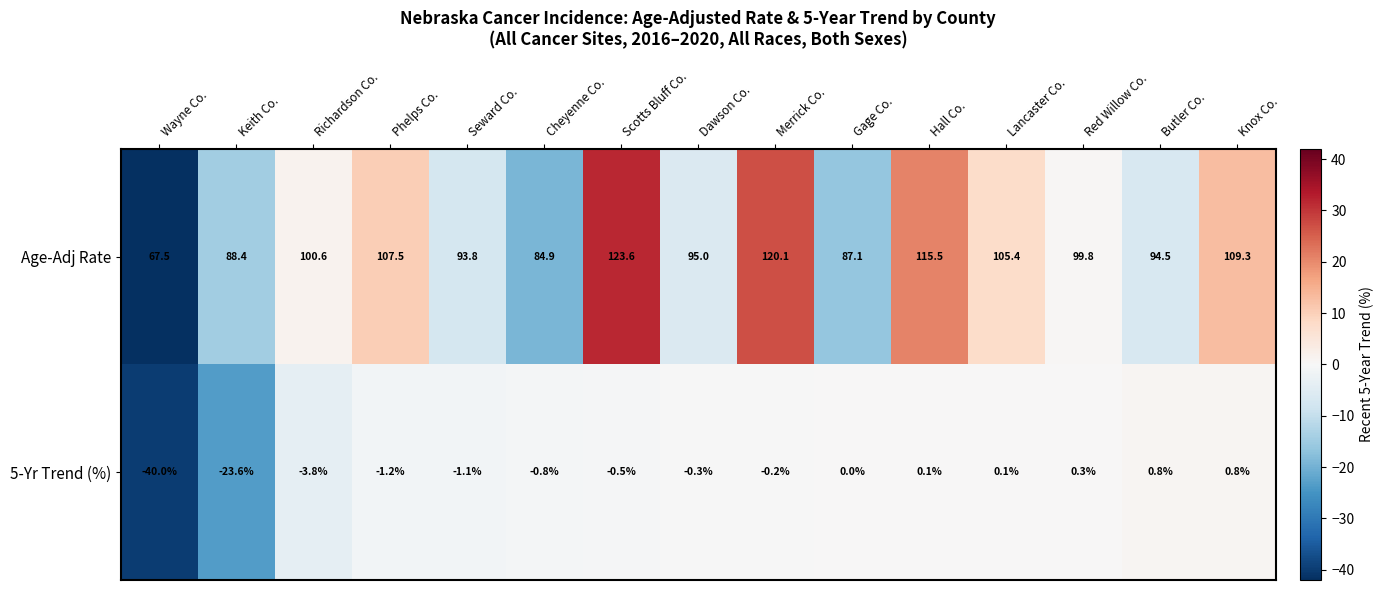

Rank the series at Red Willow Co. from lowest to highest value.

5-Yr Trend (%), Age-Adj Rate